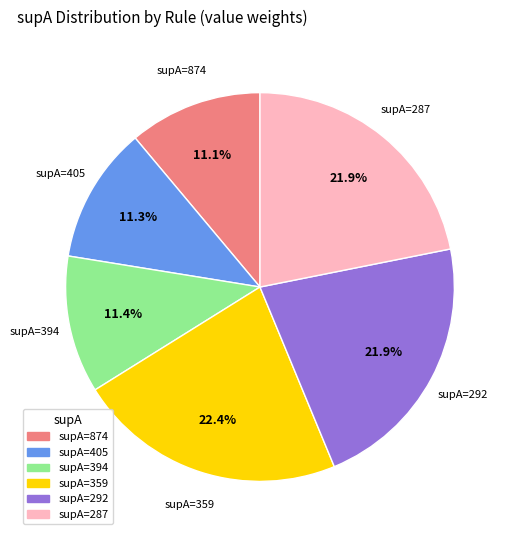

Which has a higher value, supA=359 or supA=287?

supA=359